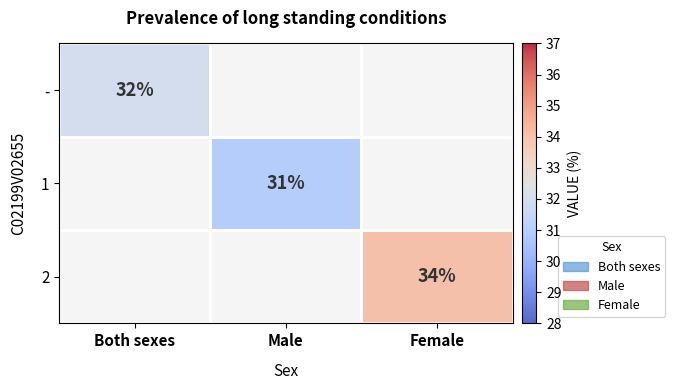

How many series are shown in this chart?

3